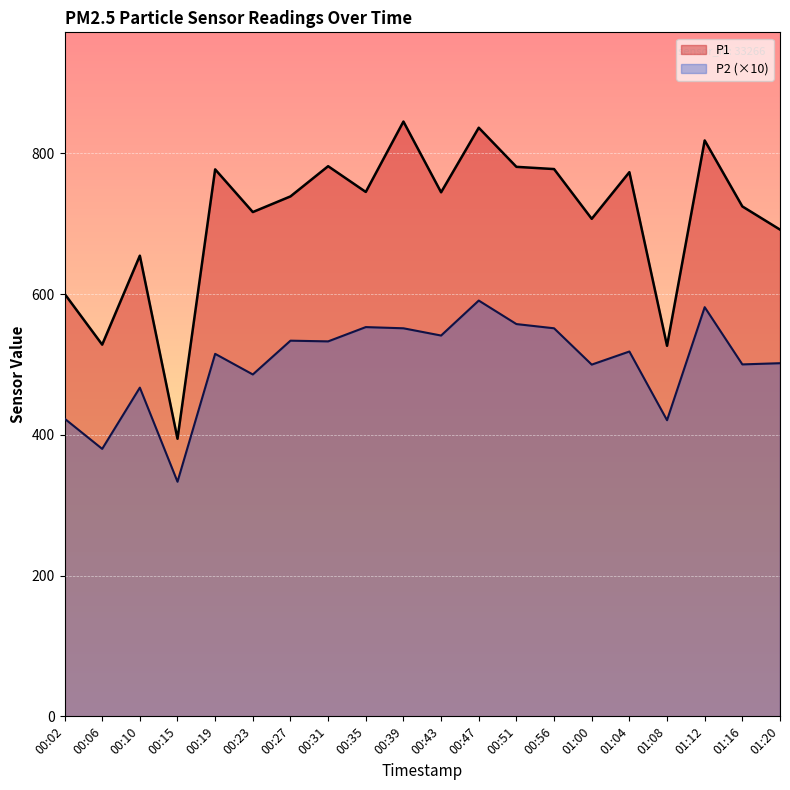

The value of P2 at 00:51 is 747.4. True or false?

False